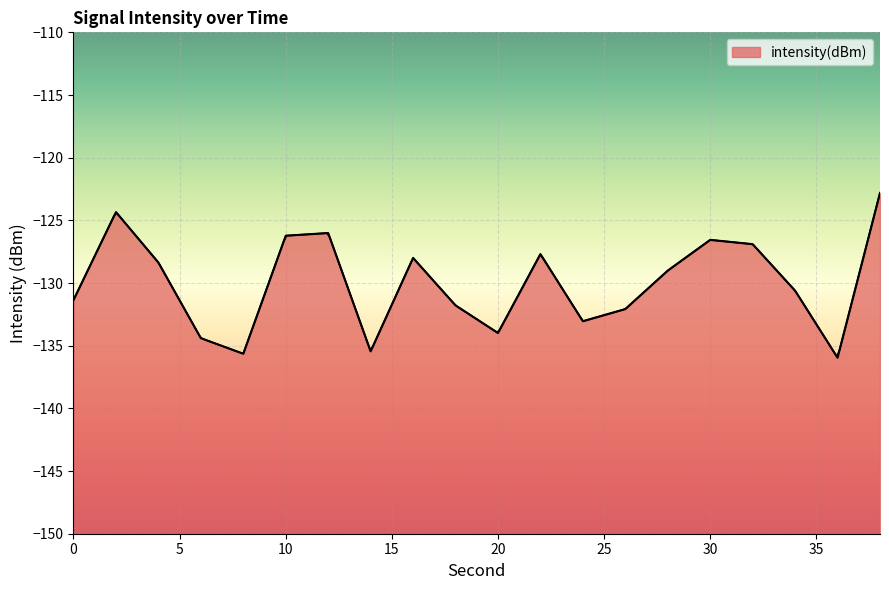

What is the value of the 2nd point from the left?

-124.3